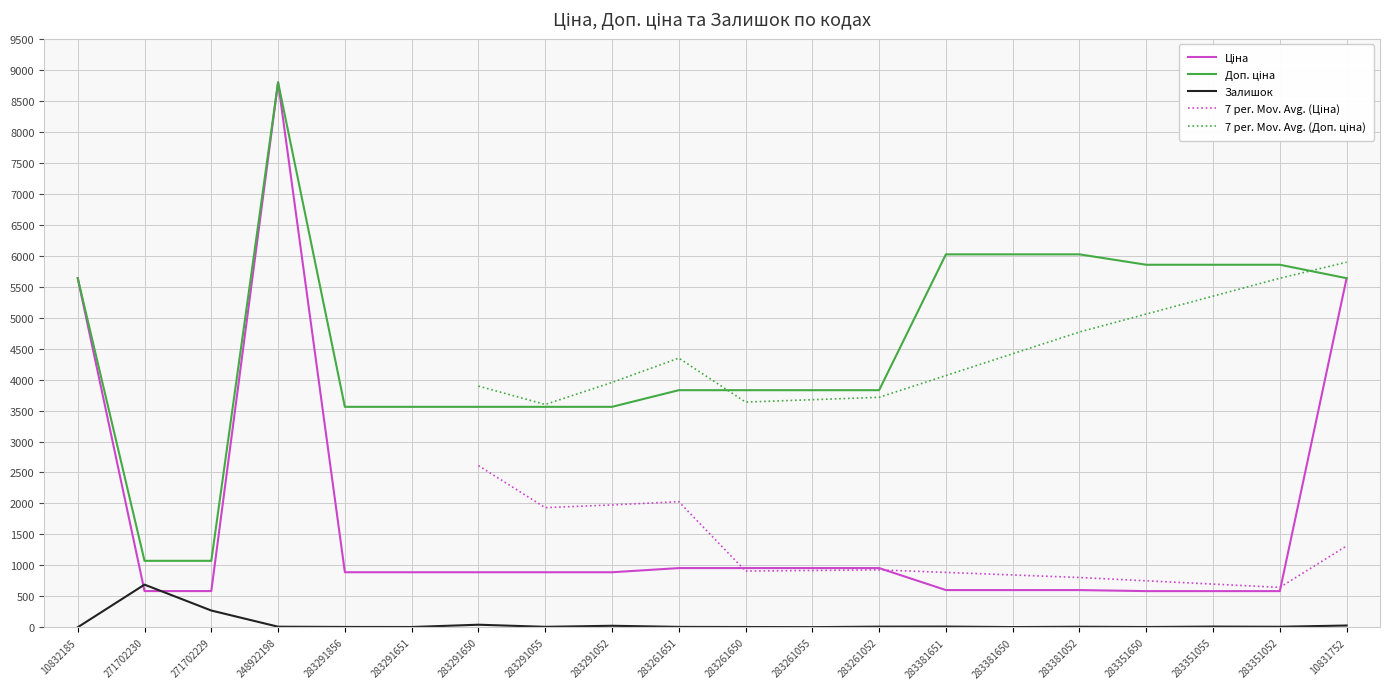

True or false: Залишок has a value of 11.0 at 248922198.

True